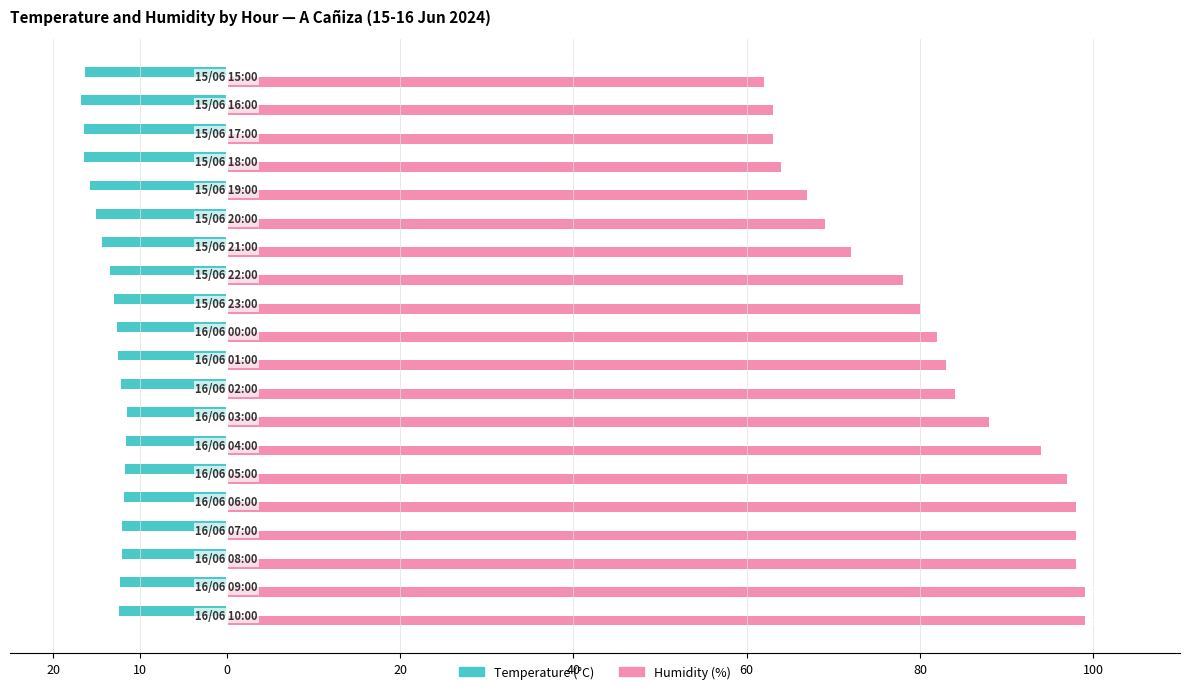

What are all the series names shown in the legend?

Temperature (°C), Humidity (%)